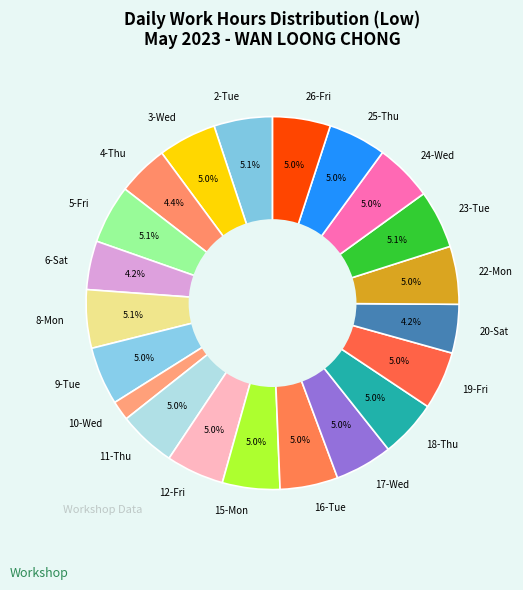

How many segments does this pie chart have?

21